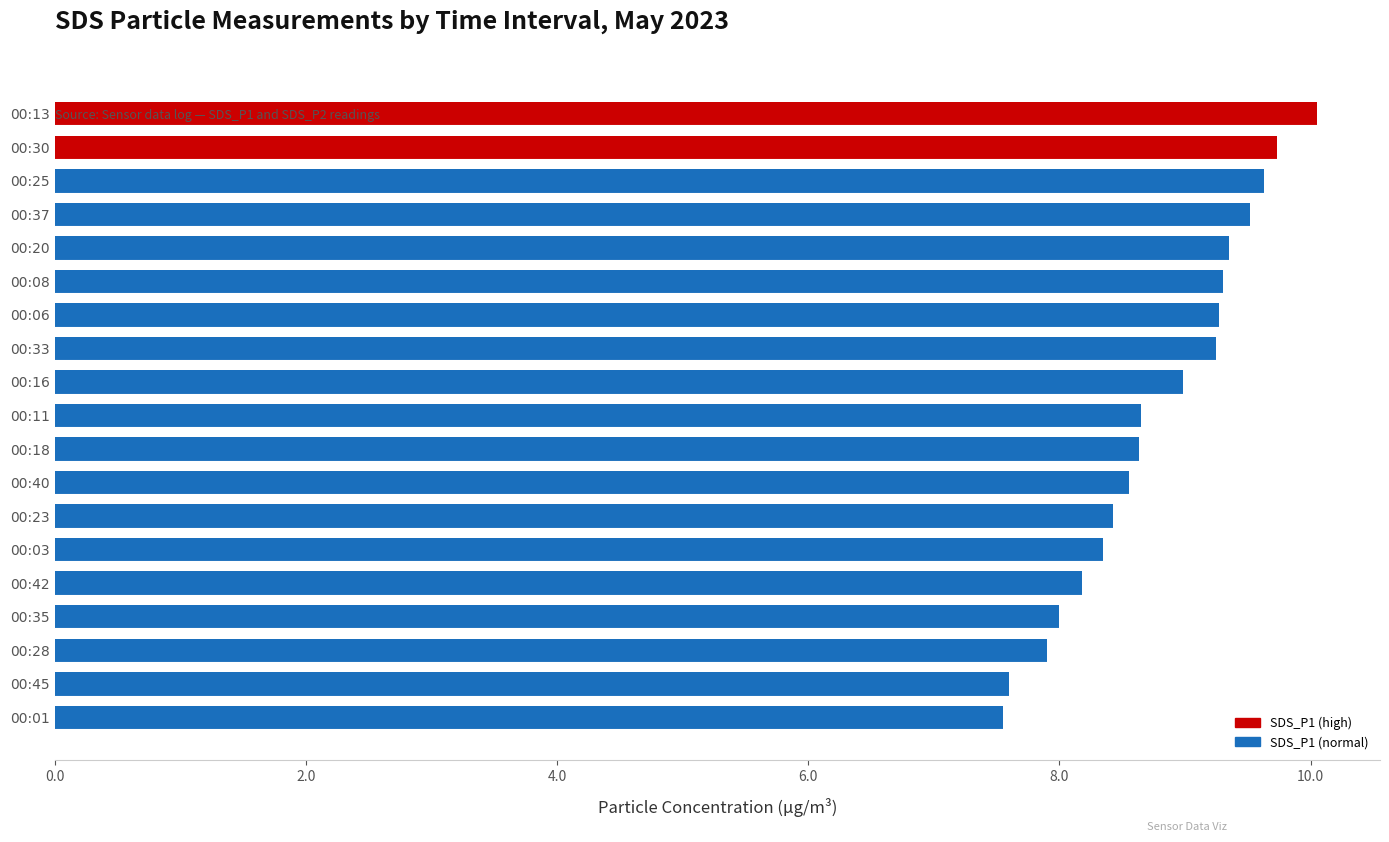

What is the label of the 18th bar from the bottom?

00:30